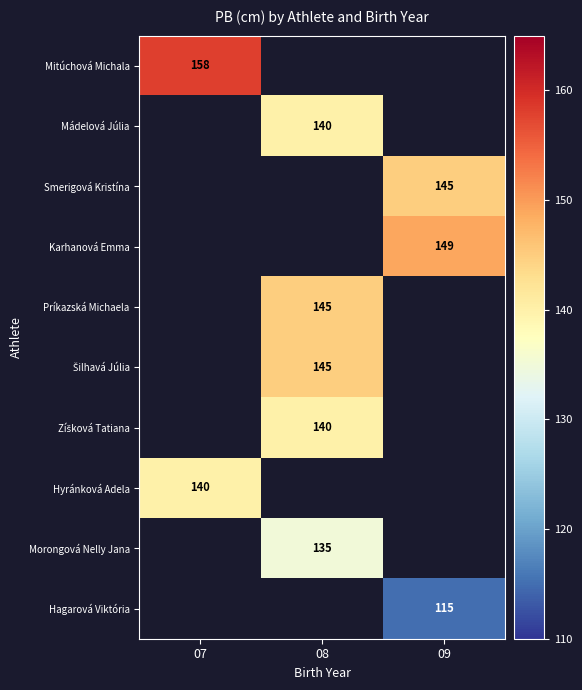

The value of Hagarová Viktória at 09 is 115. True or false?

True